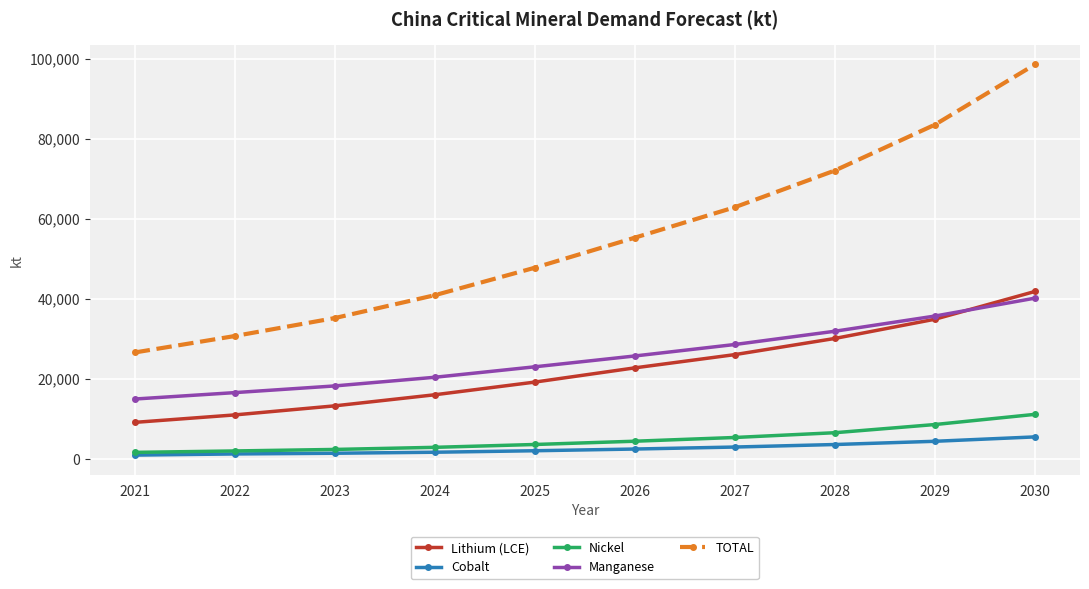

At which category is the sum across all series the highest?

2030